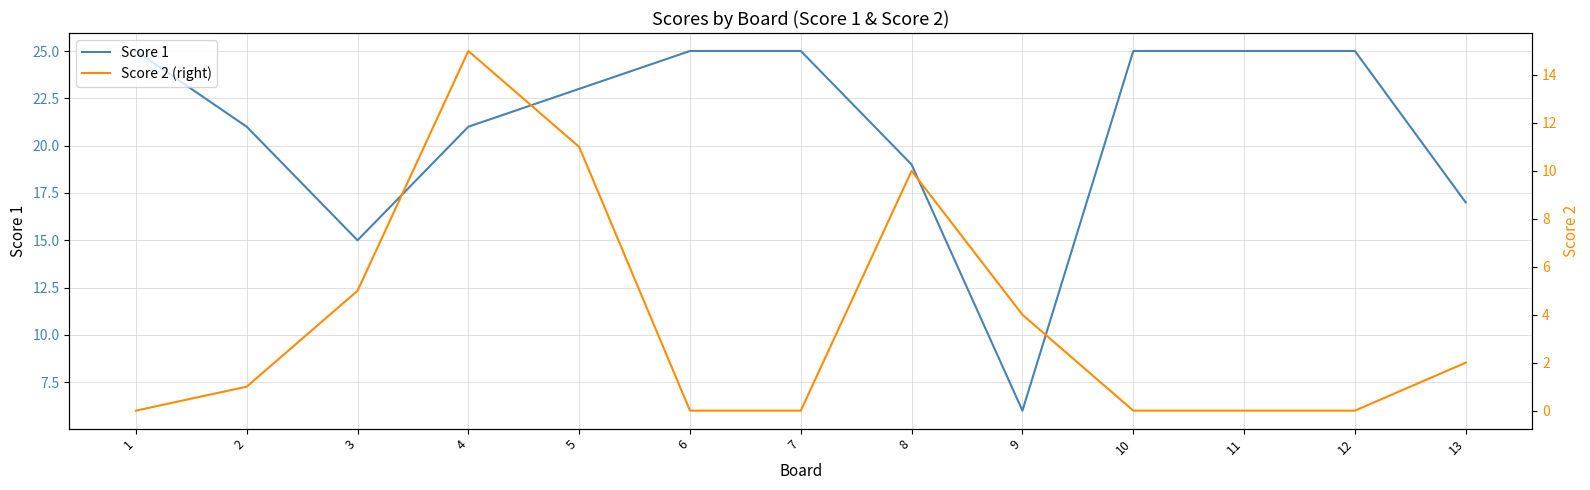

How many values in the Score 1 series are below 23?

6